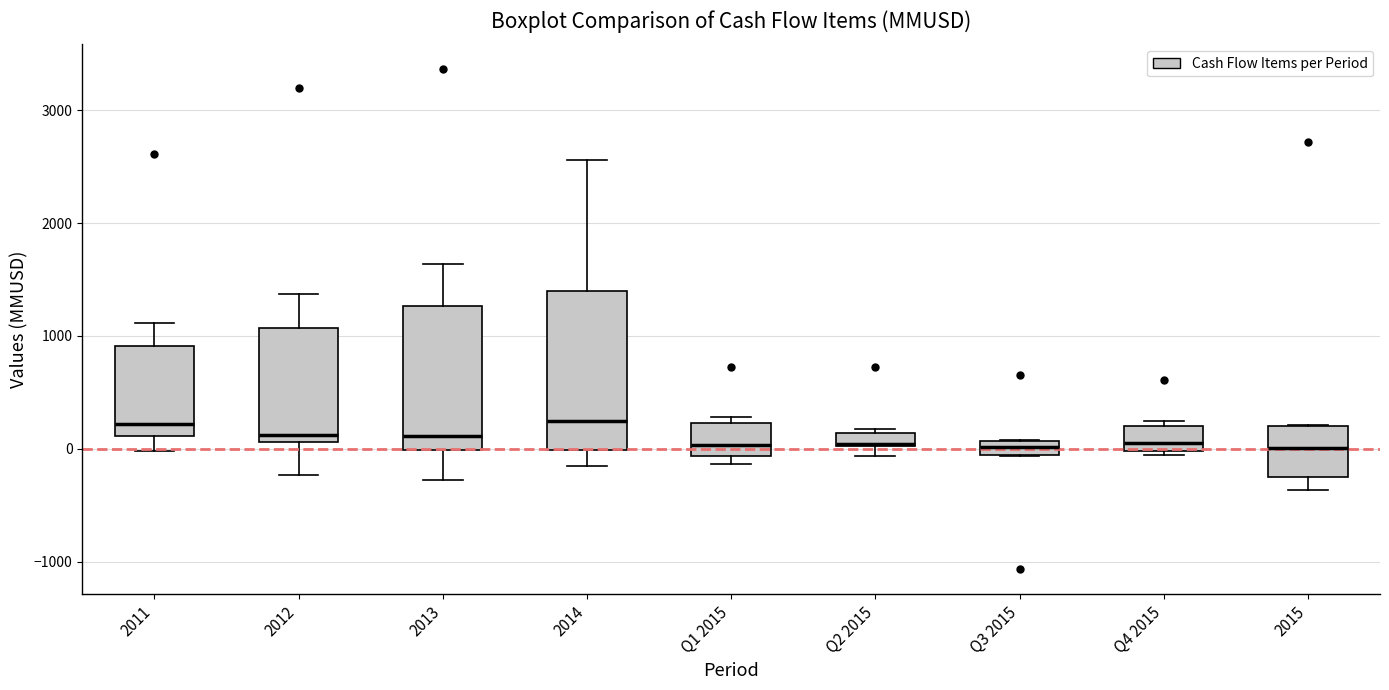

Where does the median line of the box for 2011 sit on the y-axis? The values are not printed on the chart, so give them approximately, as read against the axis.

200